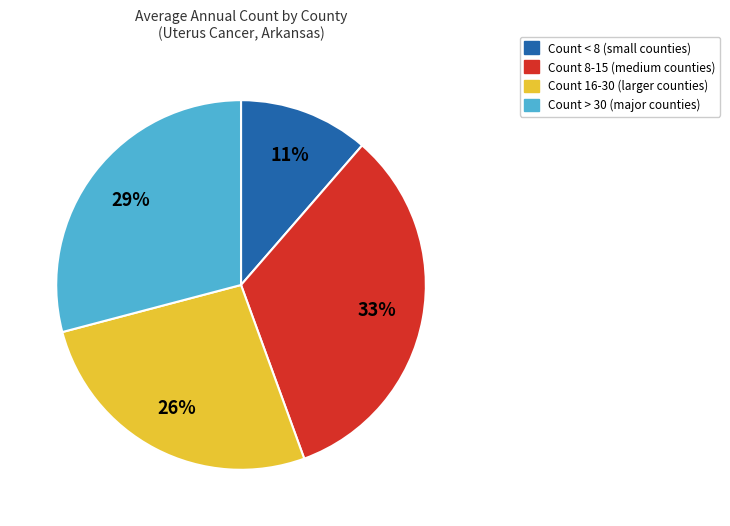

What percentage is the Count < 8 (small counties) slice, to the nearest percent?

11%